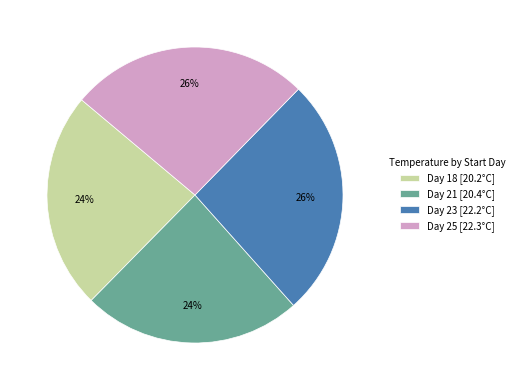

What is the ratio of the value at Day 18 [20.2°C] to the value at Day 23 [22.2°C]?

0.9